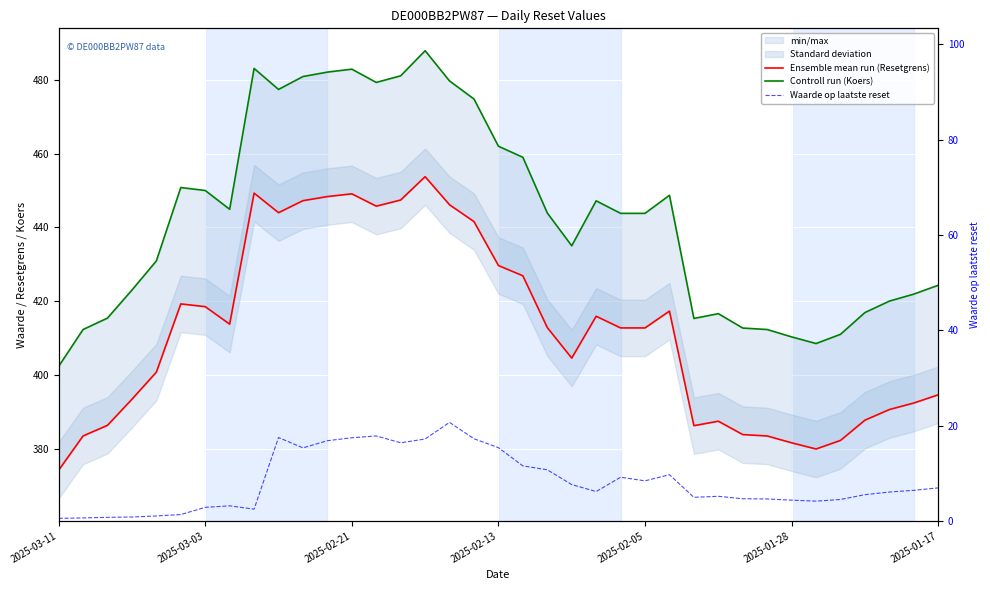

The Controll run (Koers) series shows 274.1 at 2025-01-28. True or false?

False